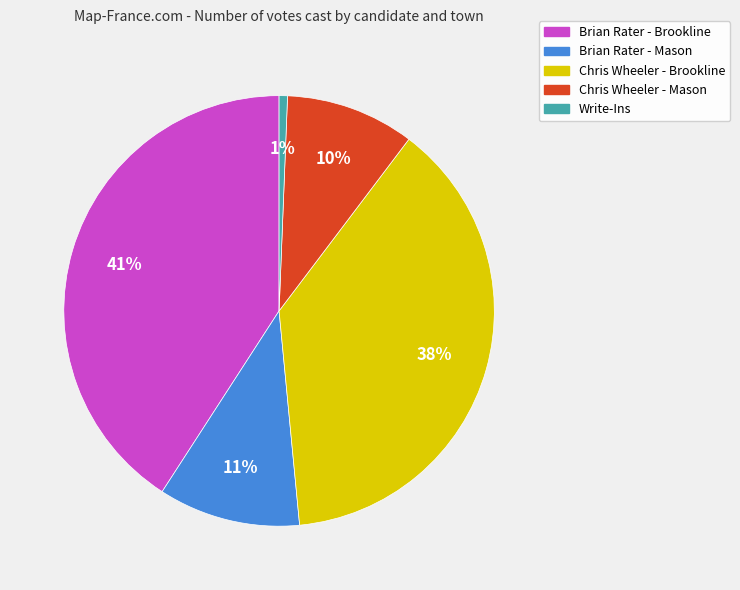

To the nearest percent, what is the difference between the Chris Wheeler - Mason and Write-Ins slice percentages?

9%